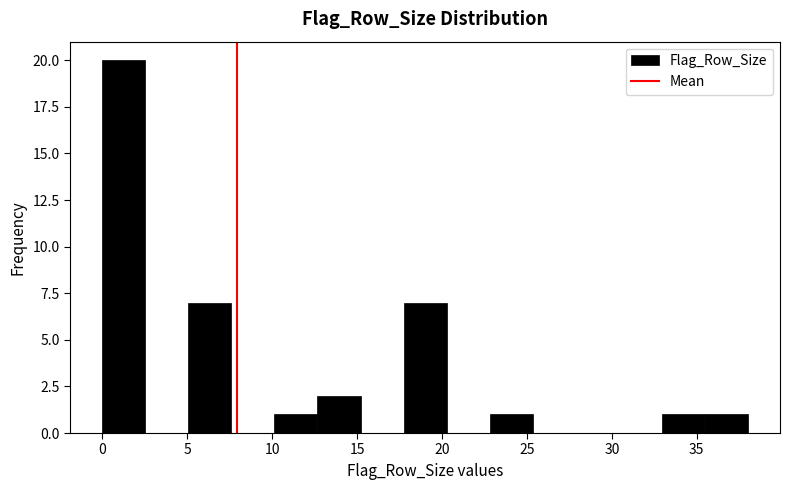

Reading left to right, transcribe this chart: for each bar, give the range it covers on the x-axis and its height. Neither the bar edges nor the heights are printed on the chart, so give them approximately, as read against the axes.

0.0 to 2.5: 20
2.5 to 5.0: 0
5.0 to 7.5: 7
7.5 to 10.0: 0
10.0 to 12.5: 1
12.5 to 15.0: 2
15.0 to 17.5: 0
17.5 to 20.5: 7
20.5 to 23.0: 0
23.0 to 25.5: 1
25.5 to 28.0: 0
28.0 to 30.5: 0
30.5 to 33.0: 0
33.0 to 35.5: 1
35.5 to 38.0: 1